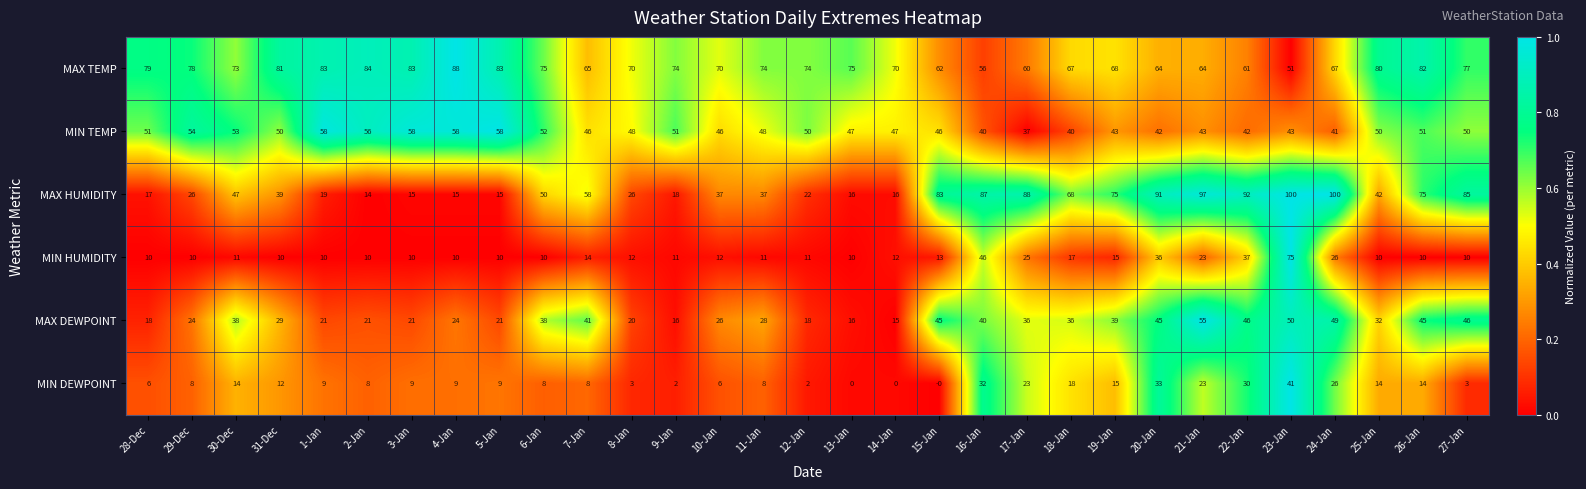

How many categories are shown in the chart?

31